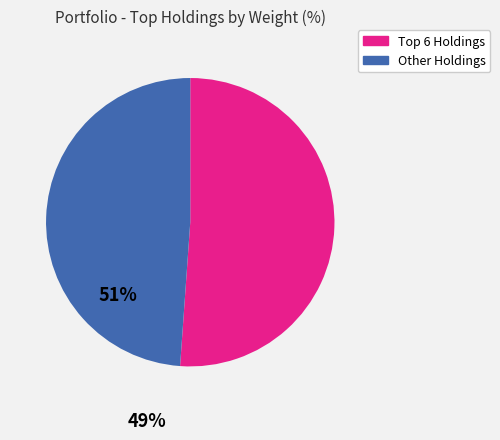

Does any single category account for the majority?

Yes